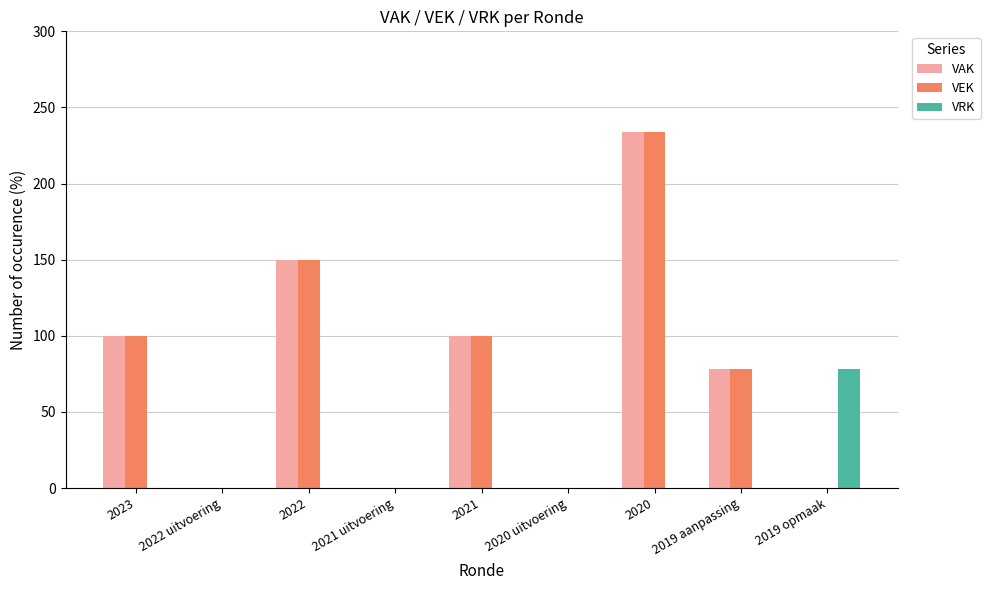

How many groups of bars are there?

9